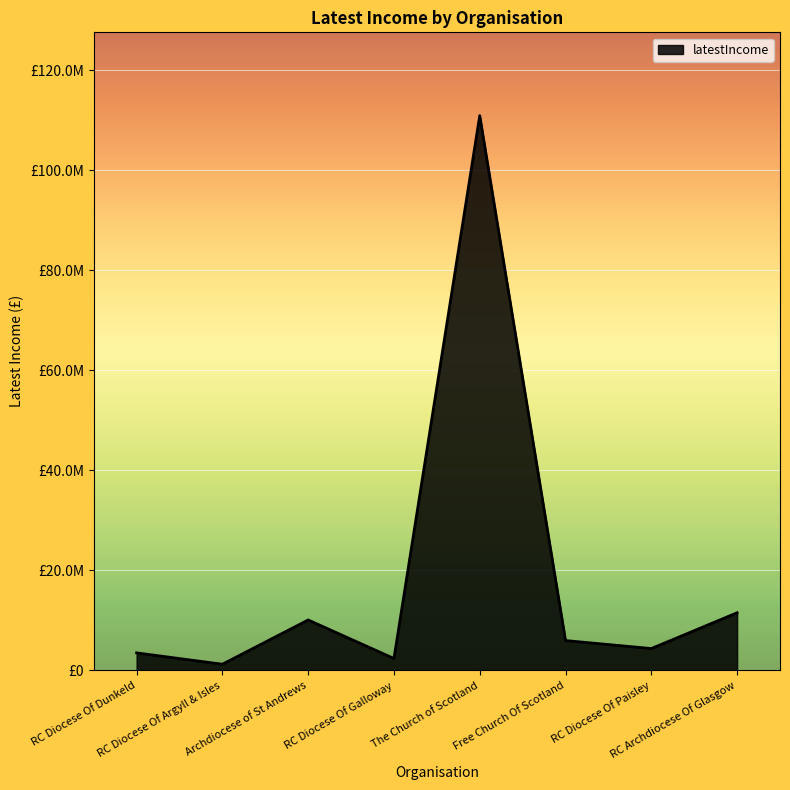

How many points are higher than both their immediate neighbors (excluding endpoints)?

2